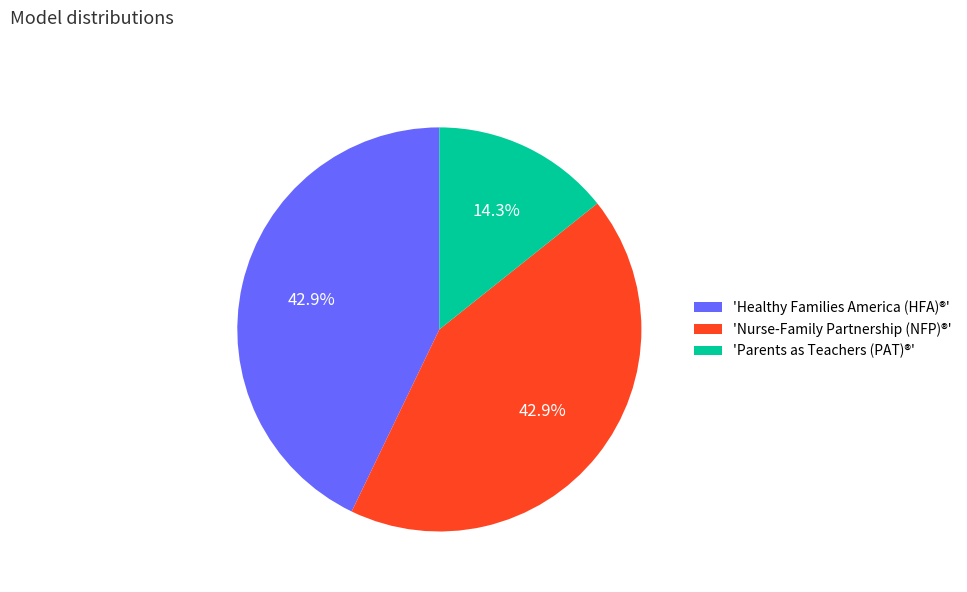

What is the ratio of the value at 'Nurse-Family Partnership (NFP)®' to the value at 'Parents as Teachers (PAT)®'?

3.0